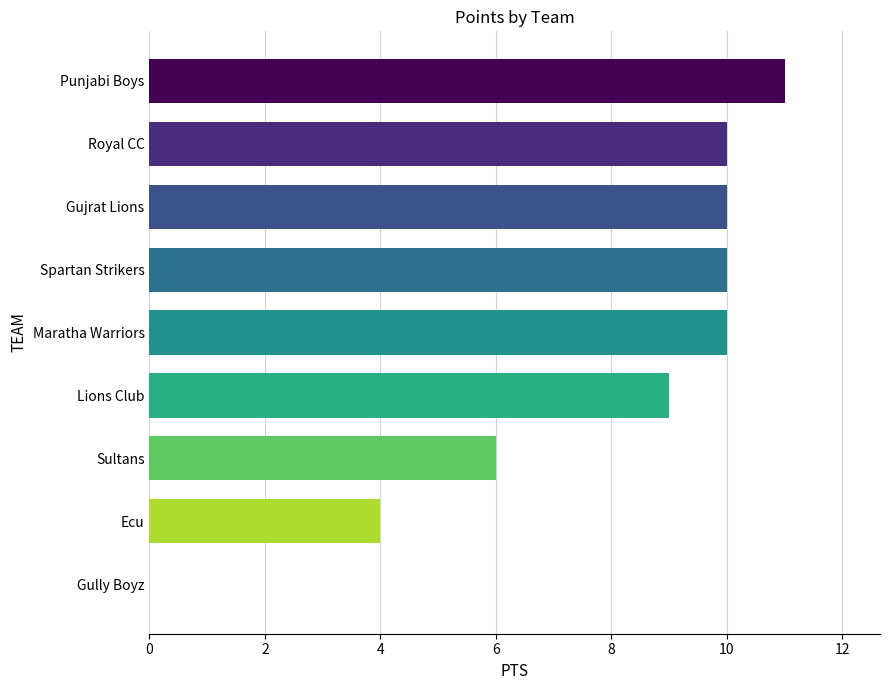

True or false: the data shows 10 at Royal CC.

True